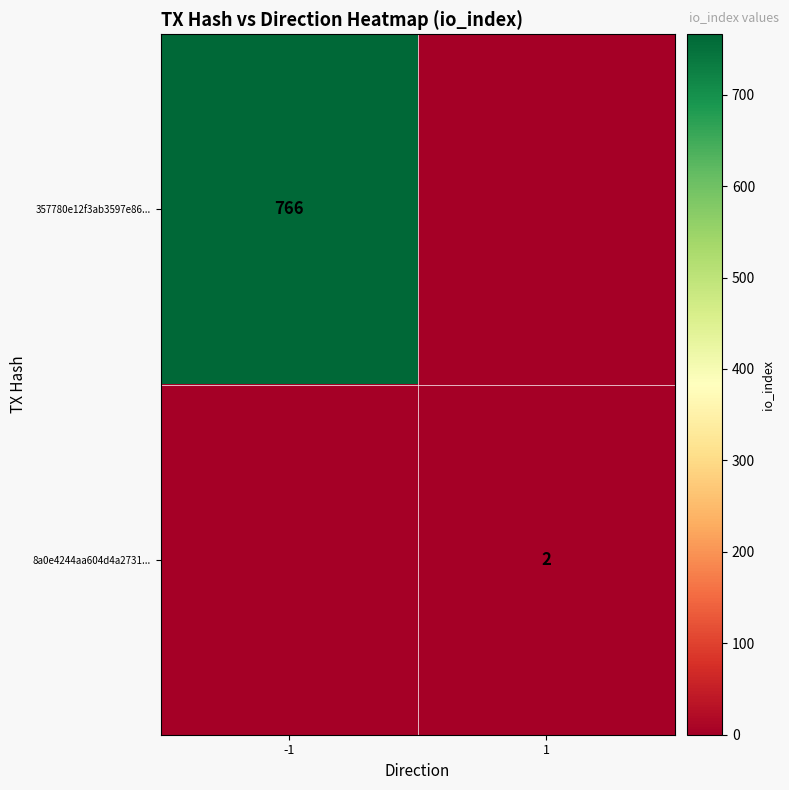

The 357780e12f3ab3597e86... series shows 766 at -1. True or false?

True